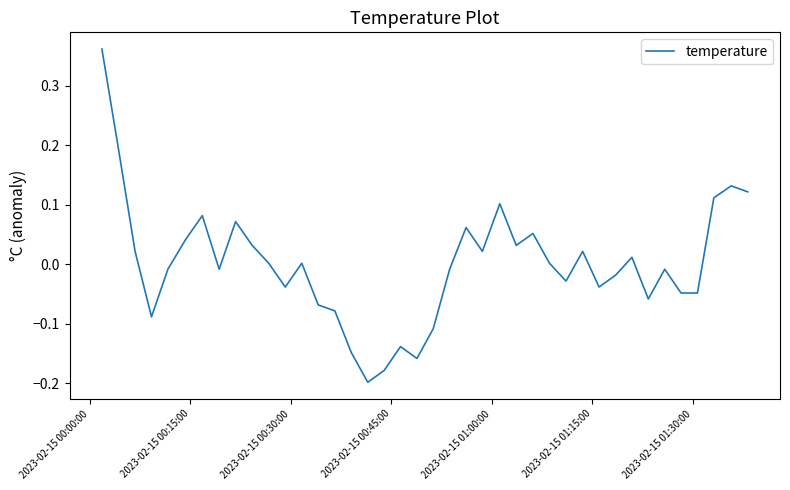

What is the difference between the maximum and minimum values?

0.6